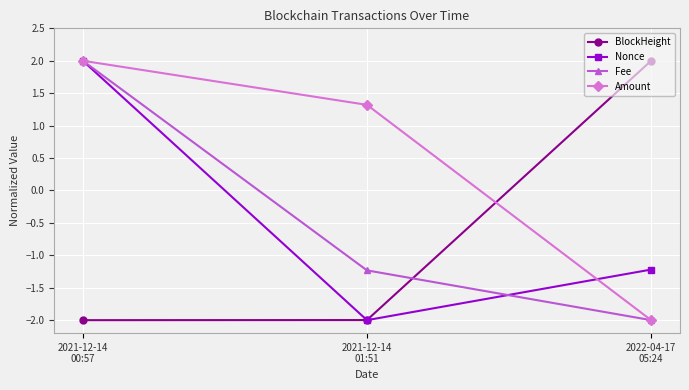

How many distinct data groups are displayed?

4